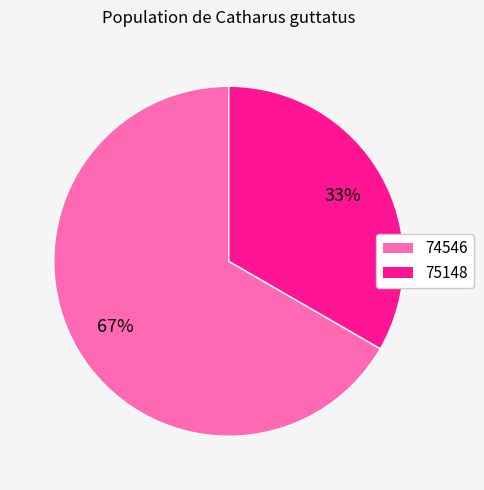

How many segments does this pie chart have?

2